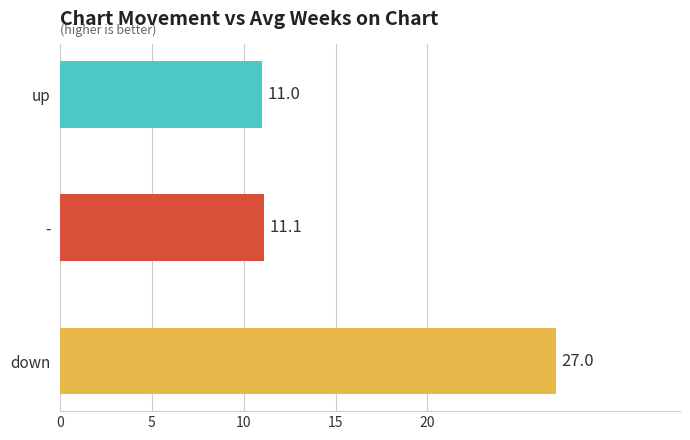

What is the difference between the maximum and minimum values?

16.0